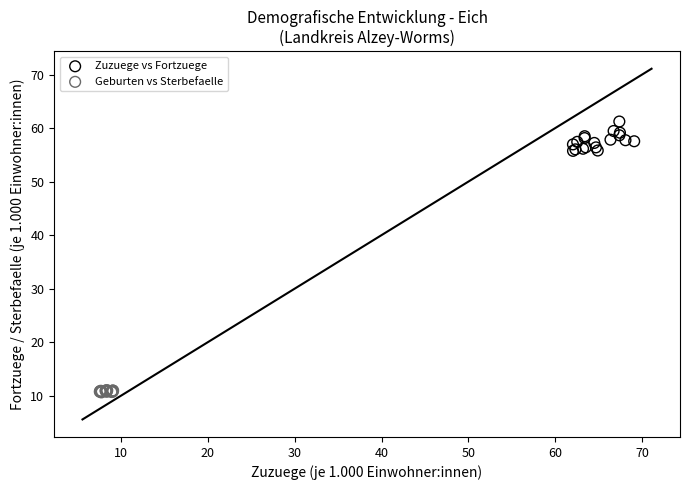

Which series has the widest spread of Y values?

Zuzuege vs Fortzuege